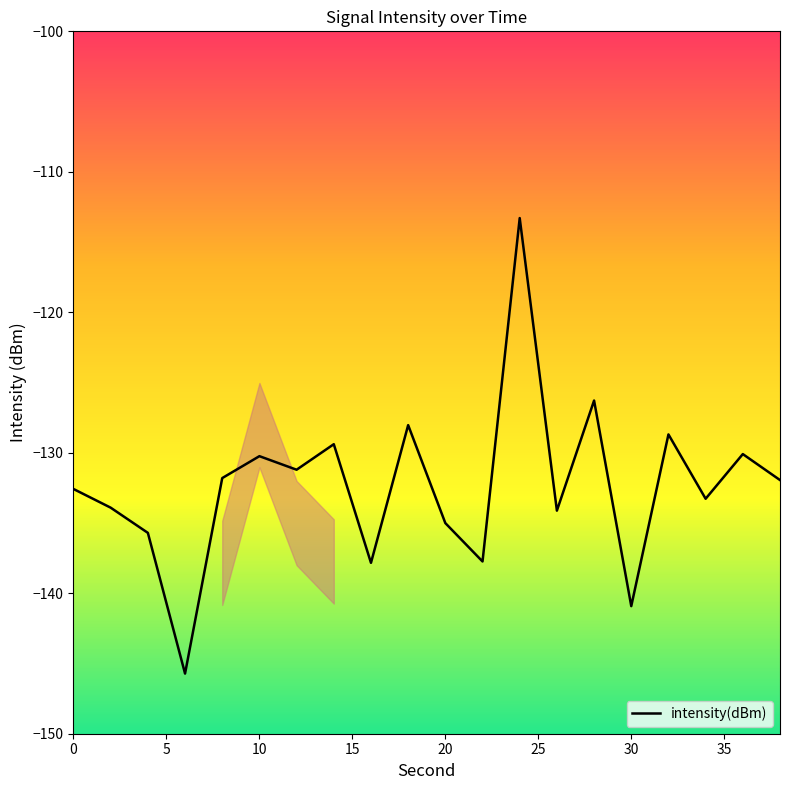

What is the smallest value displayed?

-145.7